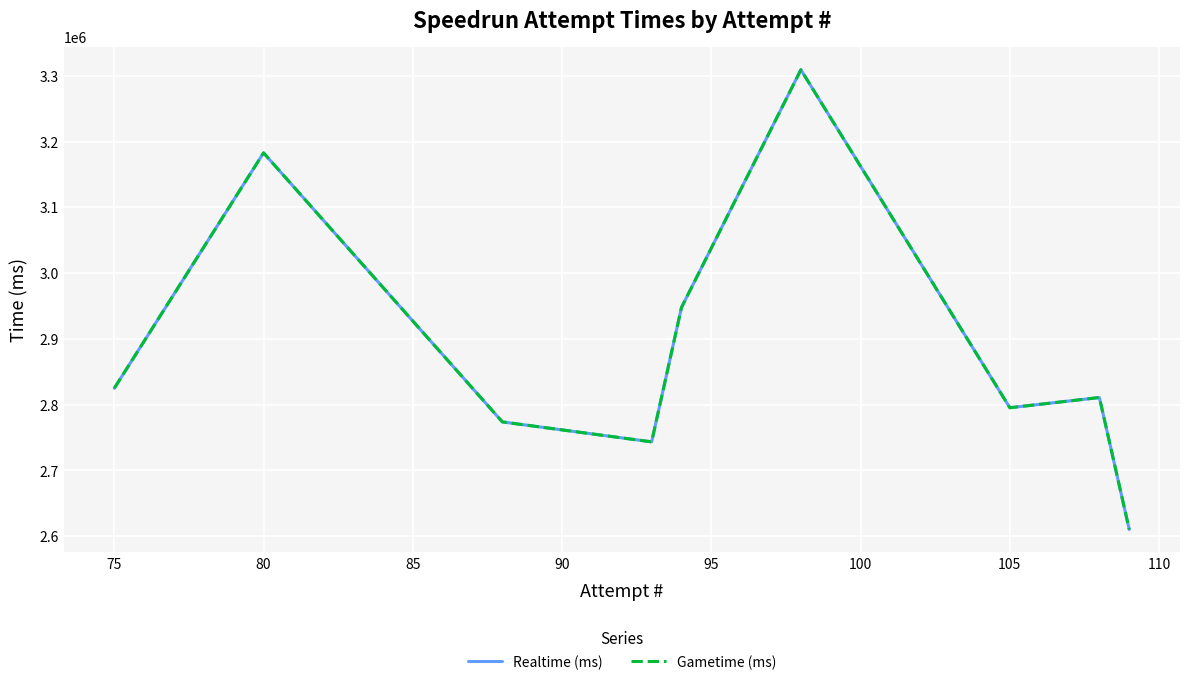

Does the chart have visible grid lines?

Yes